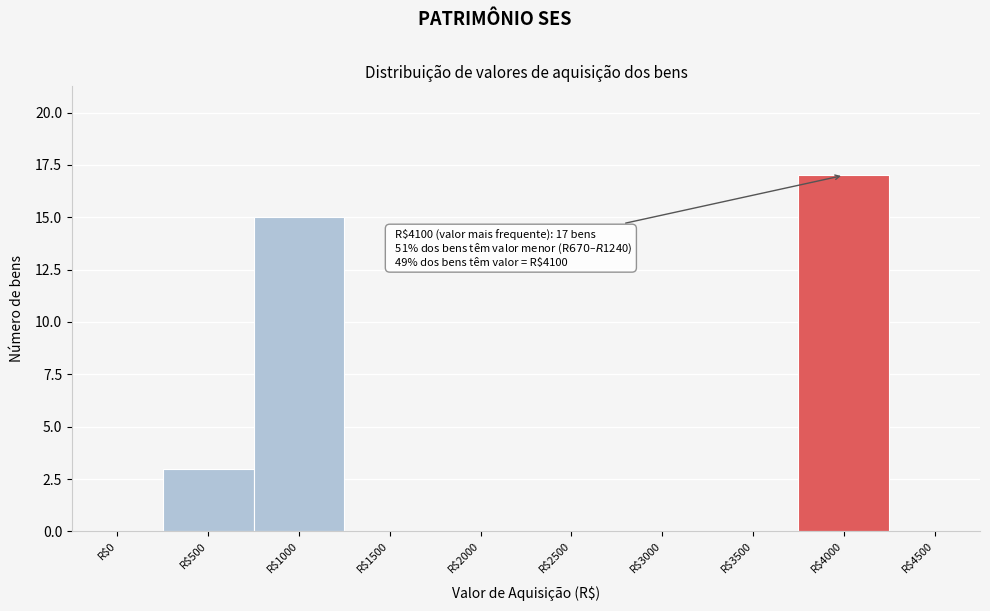

Is it true that the value at R$1000 is 9?

False